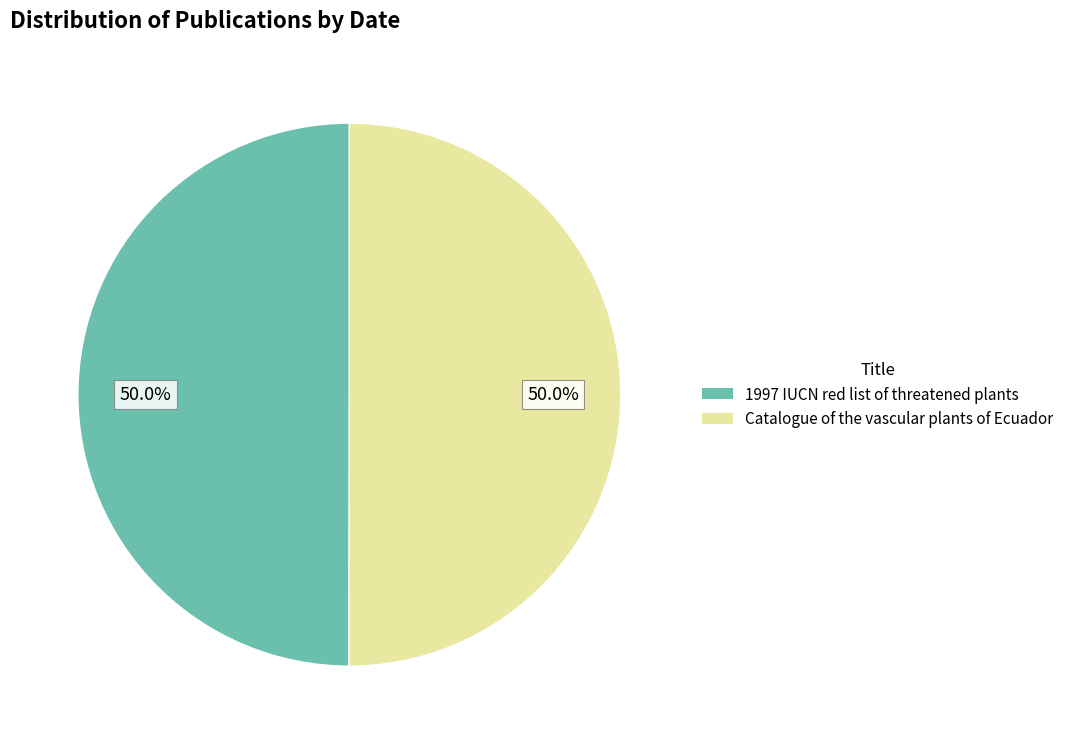

What is the ratio of the value at 1997 IUCN red list of threatened plants to the value at Catalogue of the vascular plants of Ecuador?

1.0